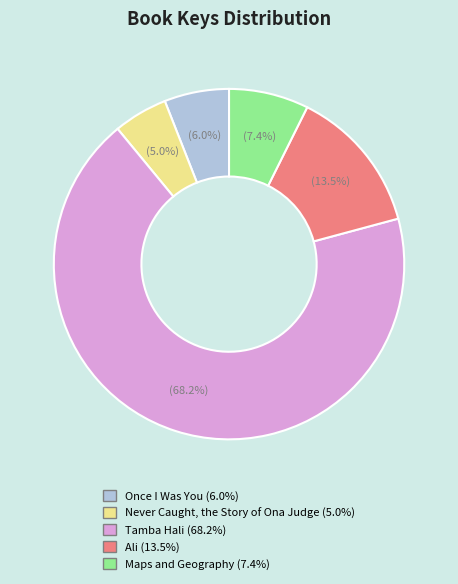

The Tamba Hali slice represents 68% of the pie. True or false?

True